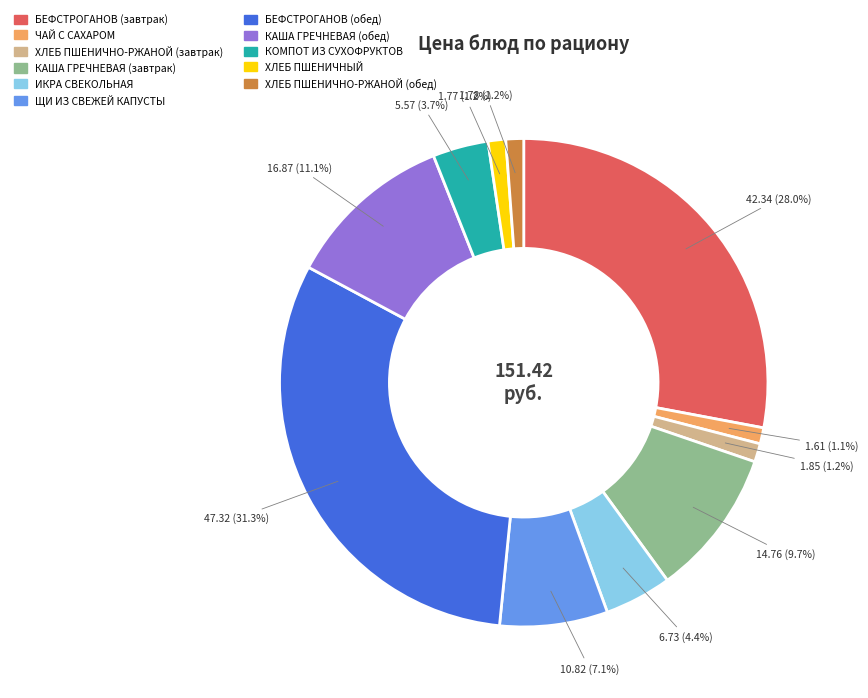

To the nearest percent, what is the difference between the largest and smallest slice percentages?

30%